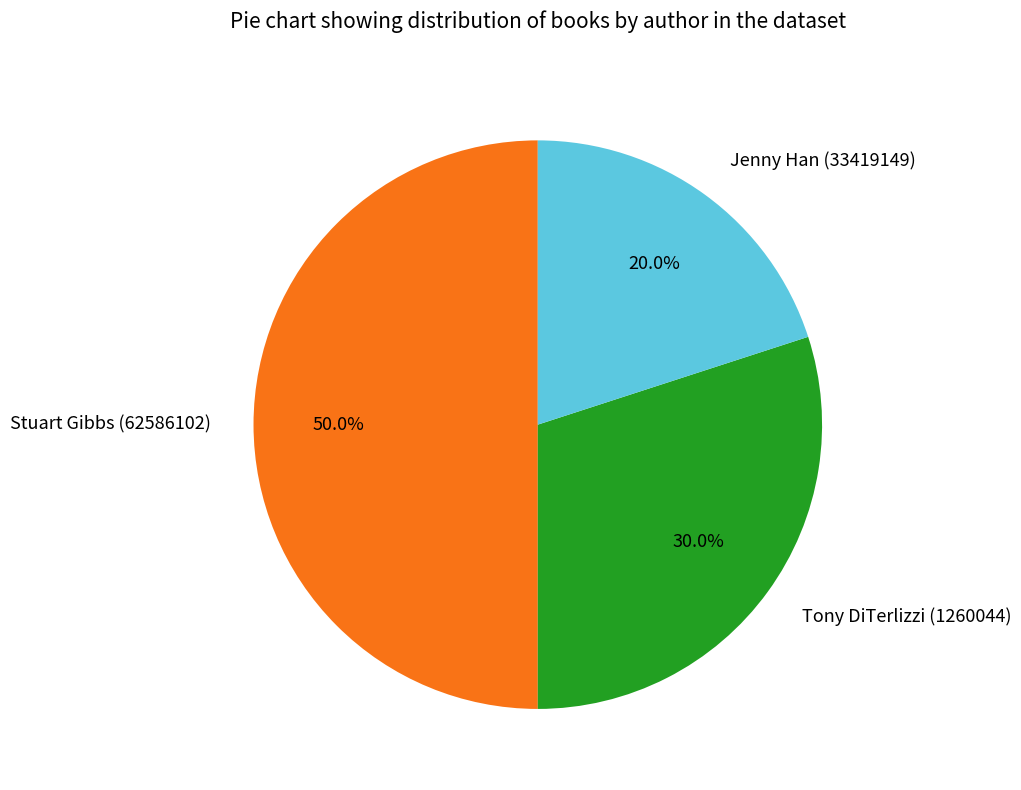

What percentage is the Stuart Gibbs (62586102) slice, to the nearest percent?

50%